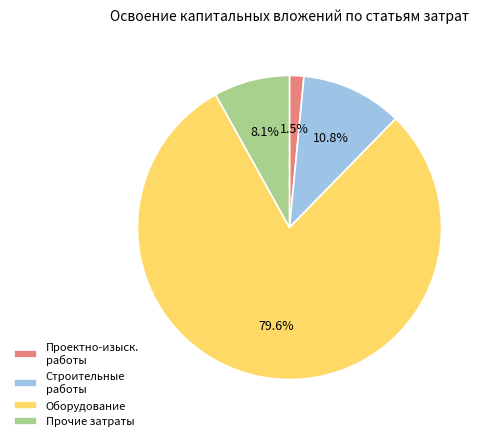

What percentage is NOT represented by Прочие затраты?

91.9%